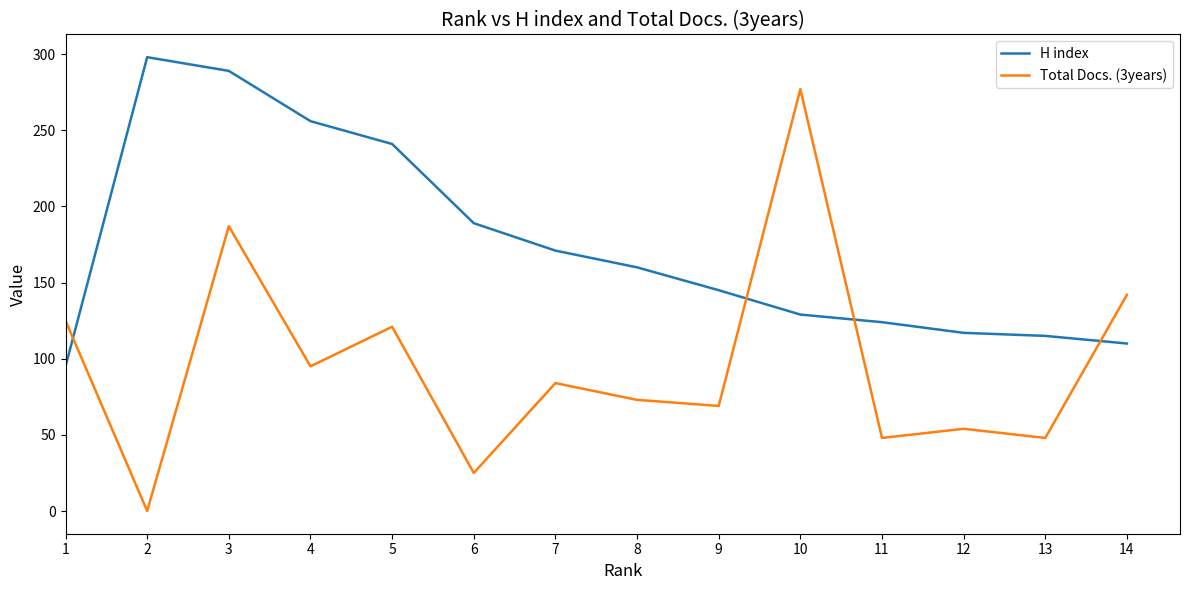

At how many categories does at least one series exceed 182?

6